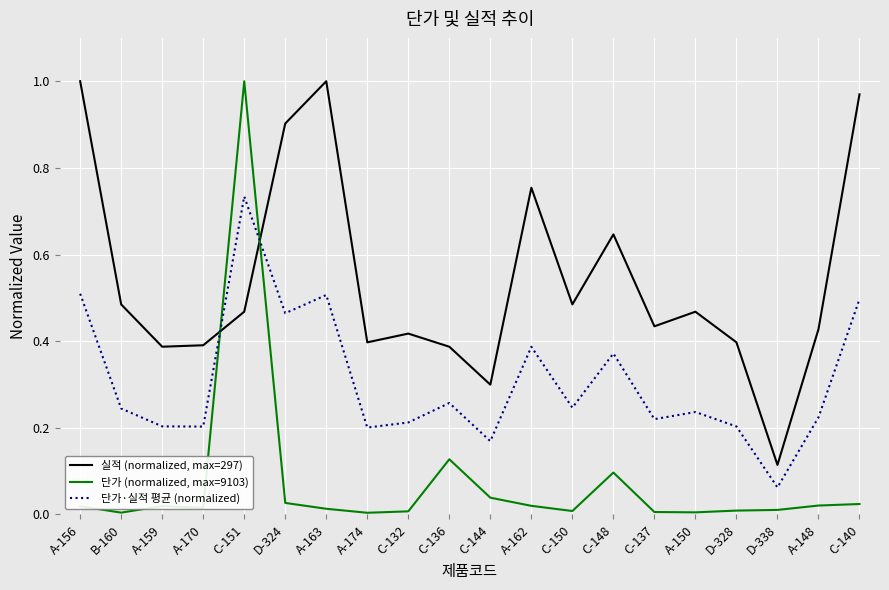

True or false: 단가·실적 평균 (normalized) and 단가 (normalized, max=9103) intersect in this chart.

True